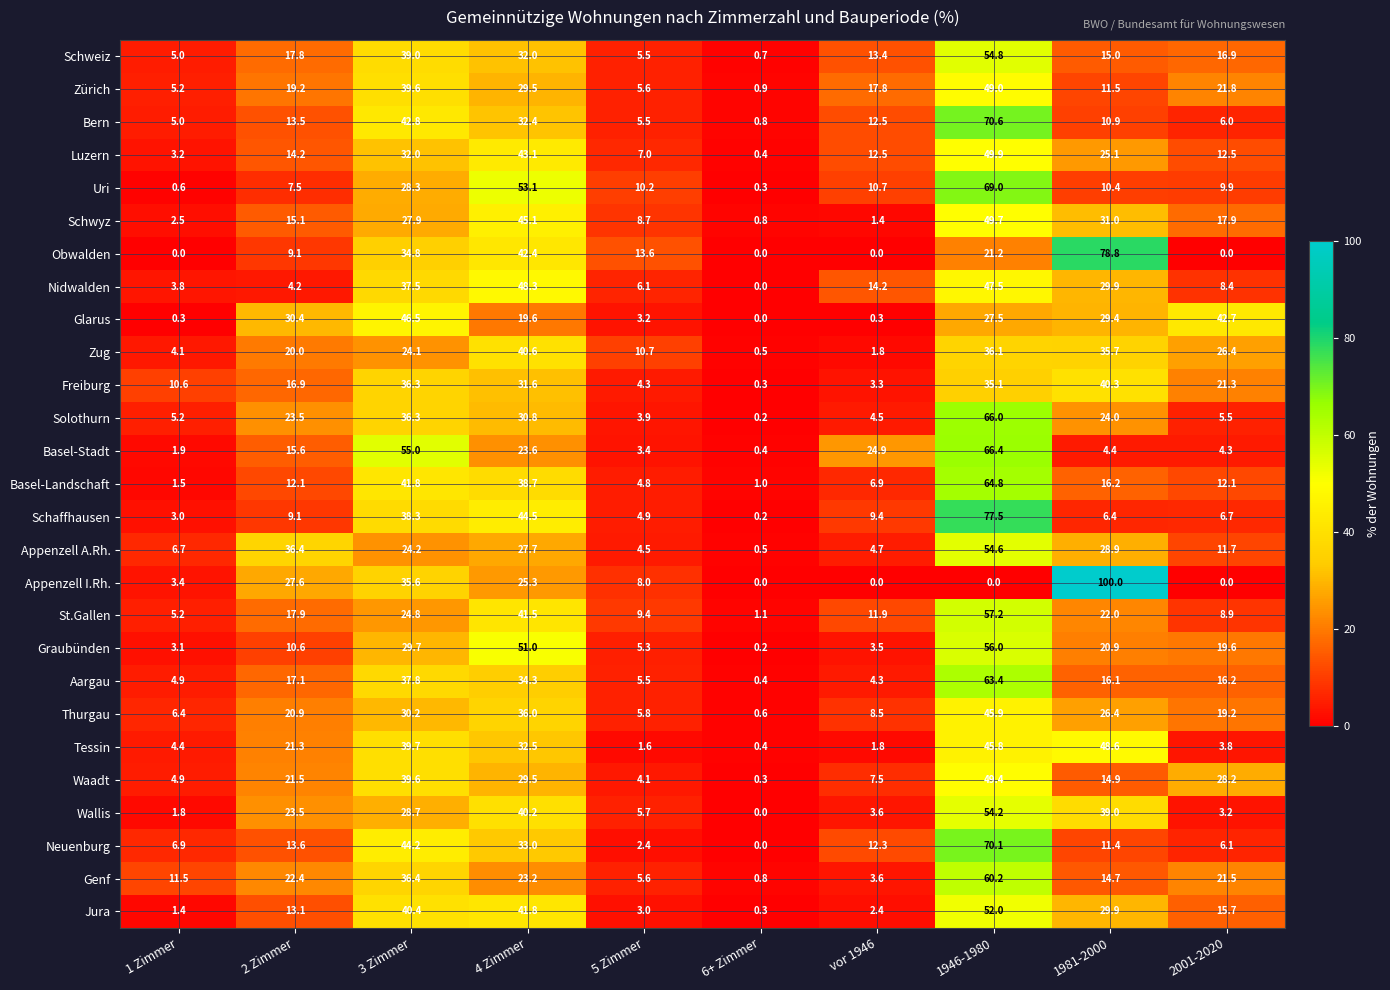

List the labels in order of Basel-Stadt value, smallest first.

6+ Zimmer, 1 Zimmer, 5 Zimmer, 2001-2020, 1981-2000, 2 Zimmer, 4 Zimmer, vor 1946, 3 Zimmer, 1946-1980